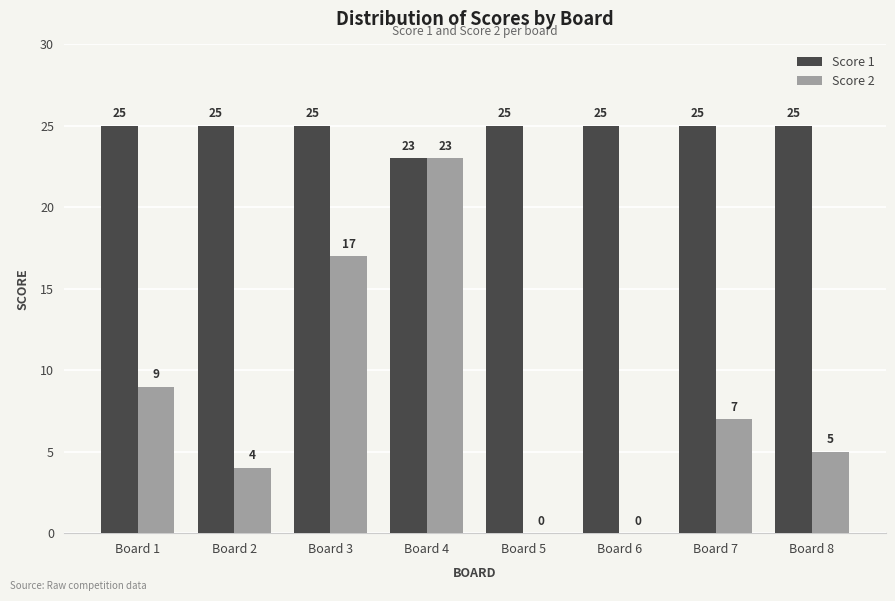

Where is Score 2 nearest to the value 11?

Board 1